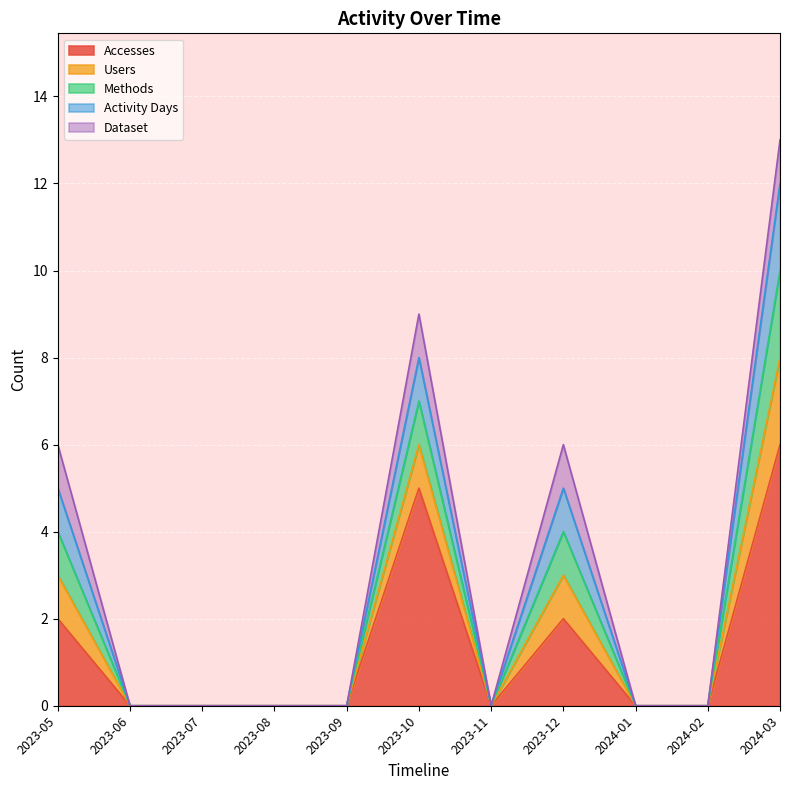

At which category does Users reach its first local valley?

2023-11